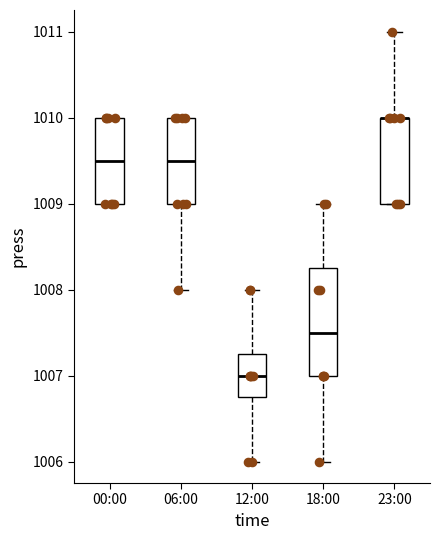

Reading left to right, read every box against the y-axis: the position of its median line, the range the box covers, and the ends of its whiskers. The values are not printed on the chart, so give them approximately, as read against the axis.

00:00: median 1009.5, box 1009.0 to 1010.0, whiskers 1009.0 to 1010.0
06:00: median 1009.5, box 1009.0 to 1010.0, whiskers 1008.0 to 1010.0
12:00: median 1007.0, box 1006.8 to 1007.3, whiskers 1006.0 to 1008.0
18:00: median 1007.5, box 1007.0 to 1008.3, whiskers 1006.0 to 1009.0
23:00: median 1010.0 (drawn on the box's upper edge), box 1009.0 to 1010.0, whiskers 1009.0 to 1011.0